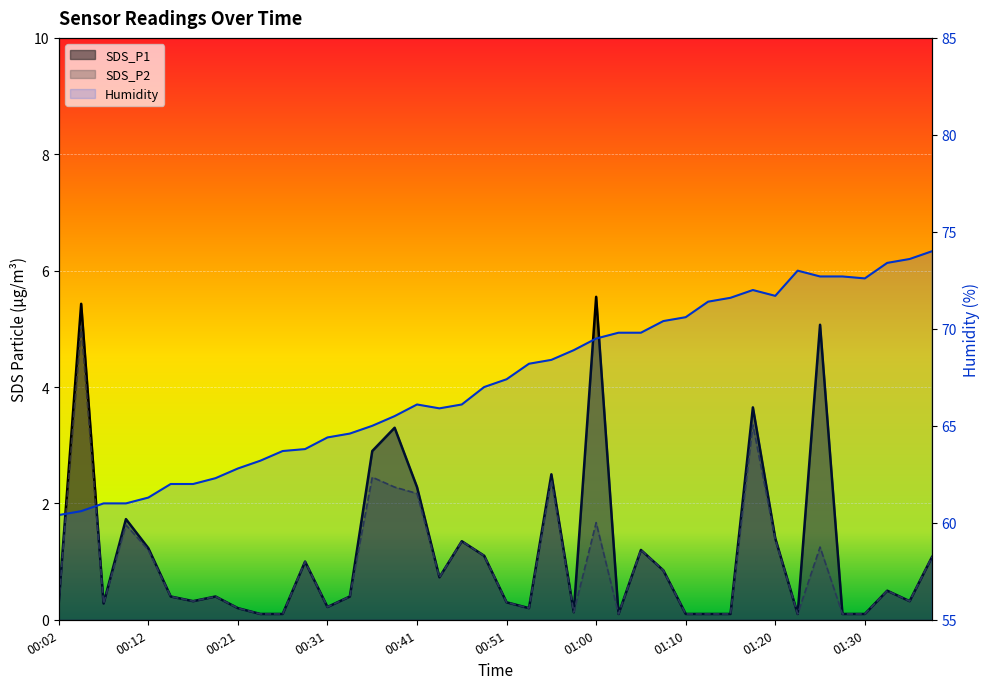

Reading left to right, transcribe all the data shown in this chart.

SDS_P1: 00:02=0.3	00:04=5.4	00:07=0.3	00:09=1.7	00:12=1.2	00:14=0.4	00:16=0.3	00:19=0.4	00:21=0.2	00:24=0.1	00:26=0.1	00:29=1.0	00:31=0.2	00:34=0.4	00:36=2.9	00:38=3.3	00:41=2.3	00:43=0.7	00:46=1.4	00:48=1.1	00:51=0.3	00:53=0.2	00:55=2.5	00:58=0.1	01:00=5.5	01:03=0.1	01:05=1.2	01:08=0.8	01:10=0.1	01:12=0.1	01:15=0.1	01:17=3.6	01:20=1.4	01:22=0.1	01:25=5.1	01:27=0.1	01:30=0.1	01:32=0.5	01:35=0.3	01:37=1.1
SDS_P2: 00:02=0.3	00:04=5.0	00:07=0.3	00:09=1.6	00:12=1.2	00:14=0.4	00:16=0.3	00:19=0.4	00:21=0.2	00:24=0.1	00:26=0.1	00:29=1.0	00:31=0.2	00:34=0.4	00:36=2.5	00:38=2.3	00:41=2.2	00:43=0.7	00:46=1.4	00:48=1.1	00:51=0.3	00:53=0.2	00:55=2.4	00:58=0.1	01:00=1.7	01:03=0.1	01:05=1.2	01:08=0.8	01:10=0.1	01:12=0.1	01:15=0.1	01:17=3.4	01:20=1.4	01:22=0.1	01:25=1.2	01:27=0.1	01:30=0.1	01:32=0.5	01:35=0.3	01:37=1.1
Humidity: 00:02=60.4	00:04=60.6	00:07=61.0	00:09=61.0	00:12=61.3	00:14=62.0	00:16=62.0	00:19=62.3	00:21=62.8	00:24=63.2	00:26=63.7	00:29=63.8	00:31=64.4	00:34=64.6	00:36=65.0	00:38=65.5	00:41=66.1	00:43=65.9	00:46=66.1	00:48=67.0	00:51=67.4	00:53=68.2	00:55=68.4	00:58=68.9	01:00=69.5	01:03=69.8	01:05=69.8	01:08=70.4	01:10=70.6	01:12=71.4	01:15=71.6	01:17=72.0	01:20=71.7	01:22=73.0	01:25=72.7	01:27=72.7	01:30=72.6	01:32=73.4	01:35=73.6	01:37=74.0